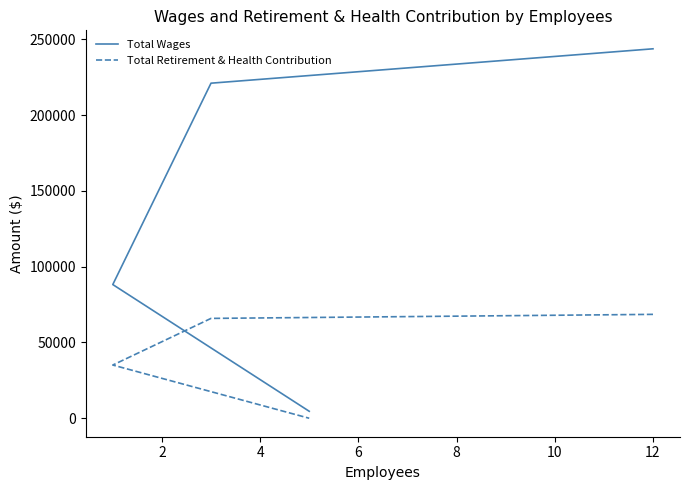

True or false: Total Wages and Total Retirement & Health Contribution cross at least once.

False